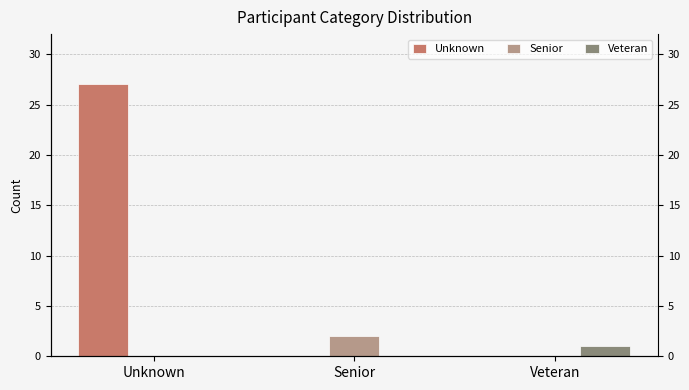

What position from the right is Unknown?

3